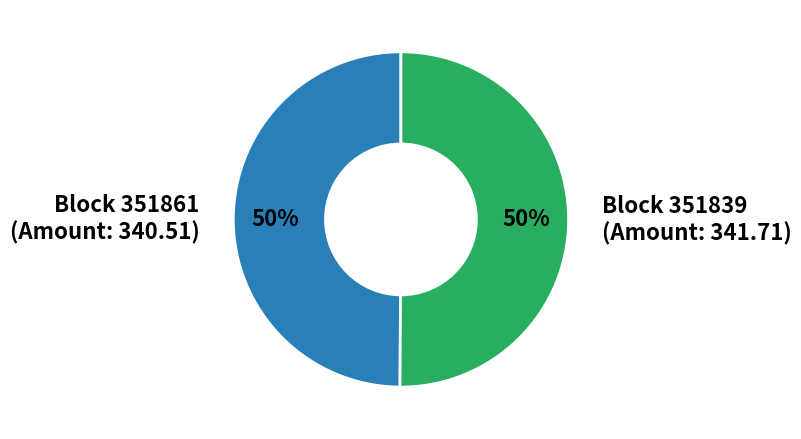

To the nearest percent, what is the average slice percentage?

50%